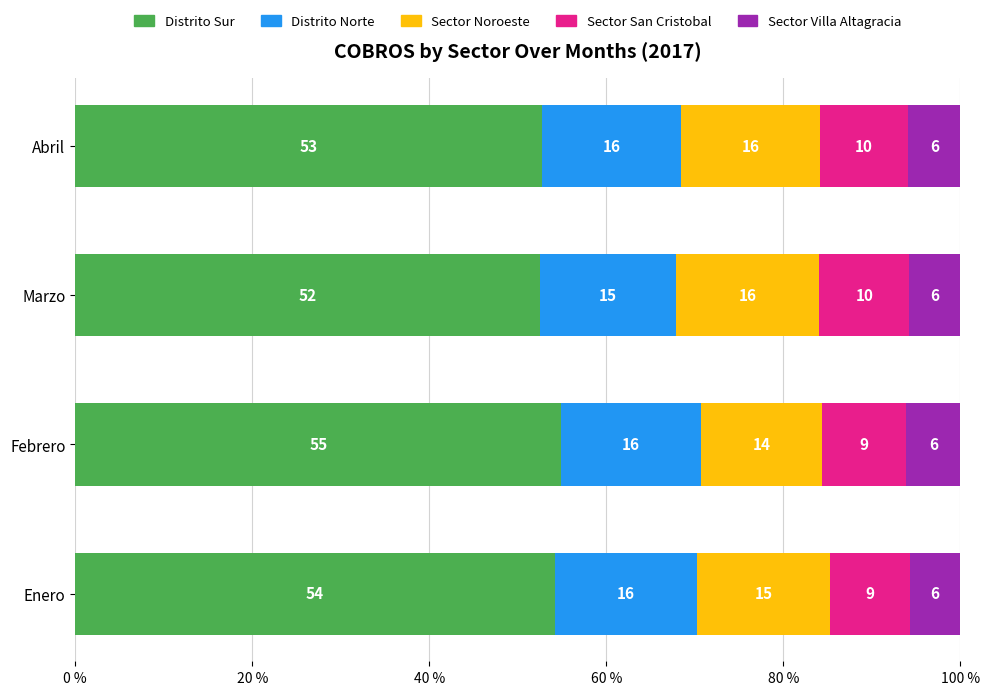

Where is Distrito Sur nearest to the value 53?

Abril